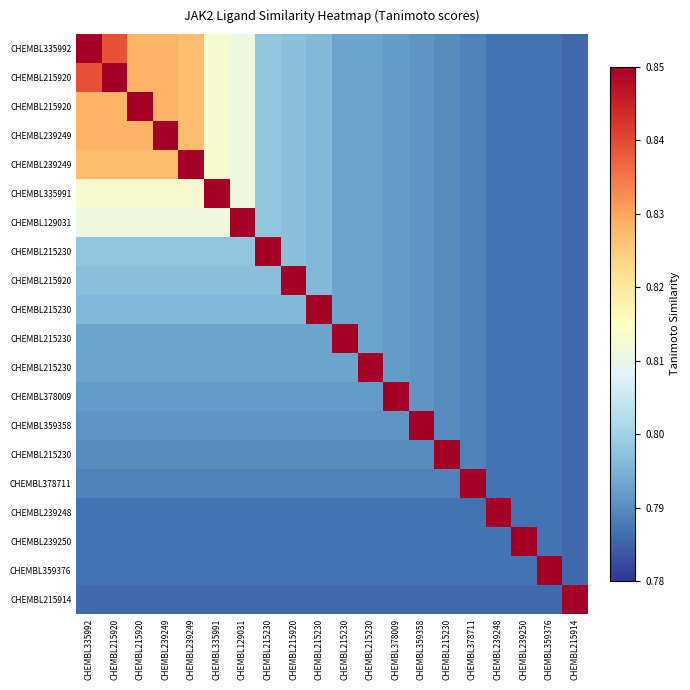

At how many categories does at least one series exceed 0?

20